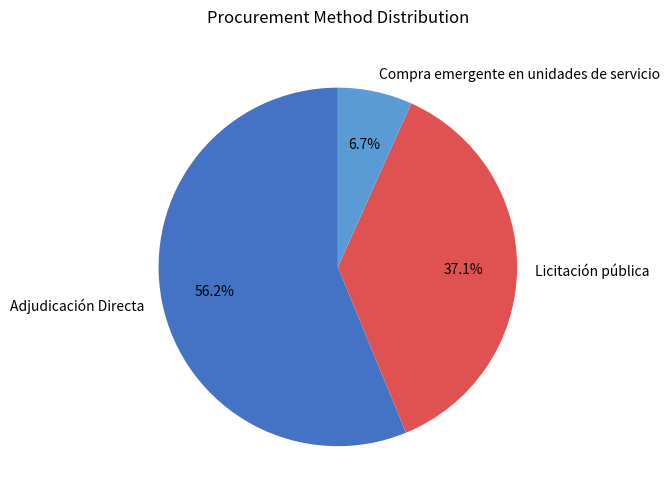

Count the number of slices in the pie.

3